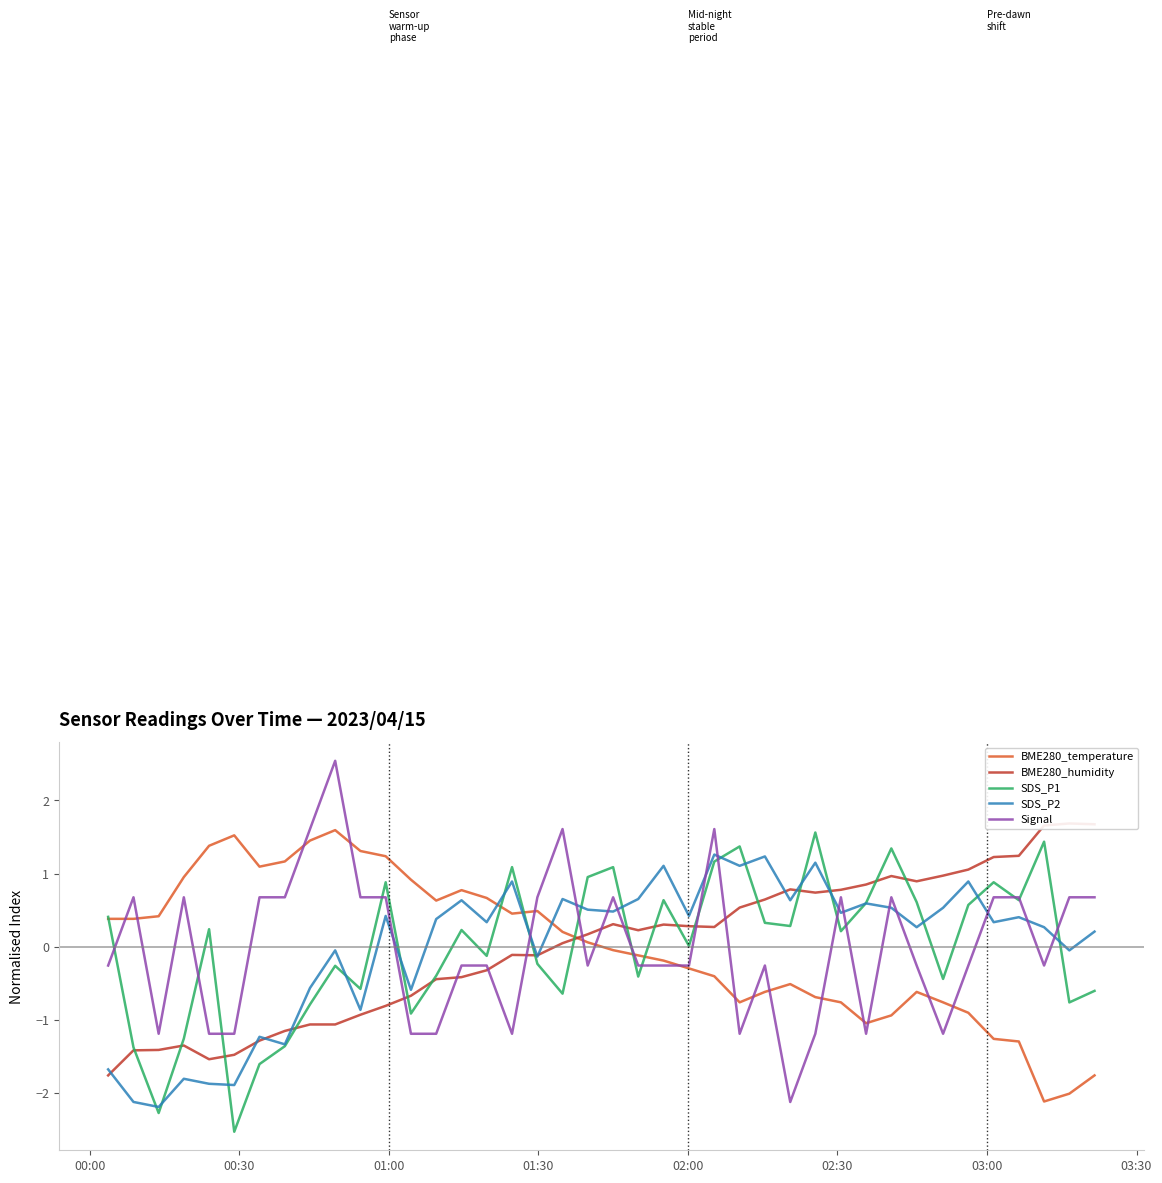

Does the chart display data point markers on the line(s)?

No